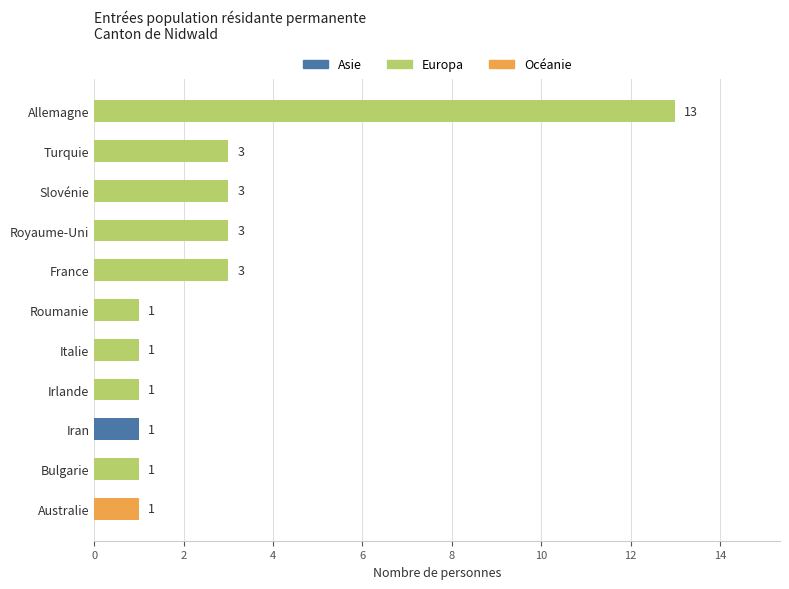

The value at Slovénie is 3. True or false?

True